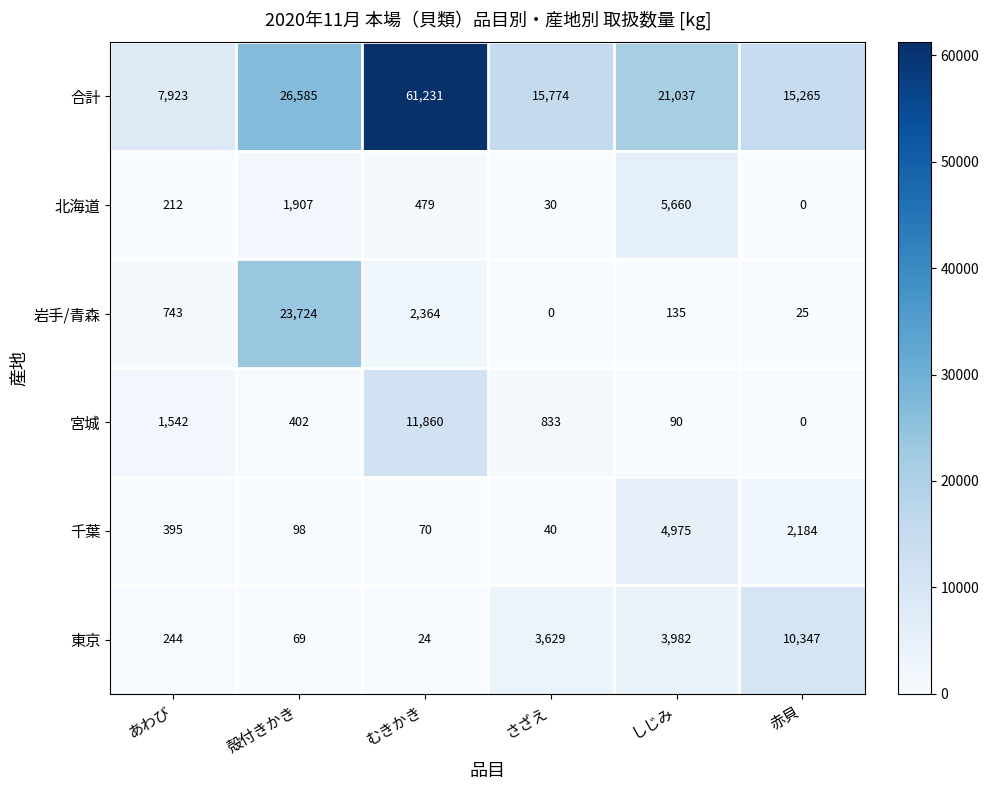

The value of 岩手/青森 at しじみ is 206. True or false?

False